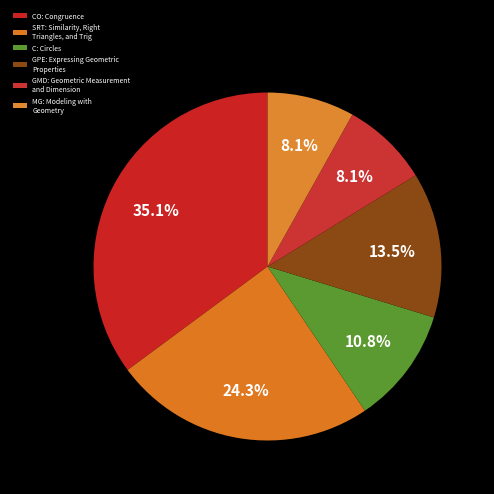

Is the sum of CO: Congruence and MG: Modeling with Geometry greater than half?

No